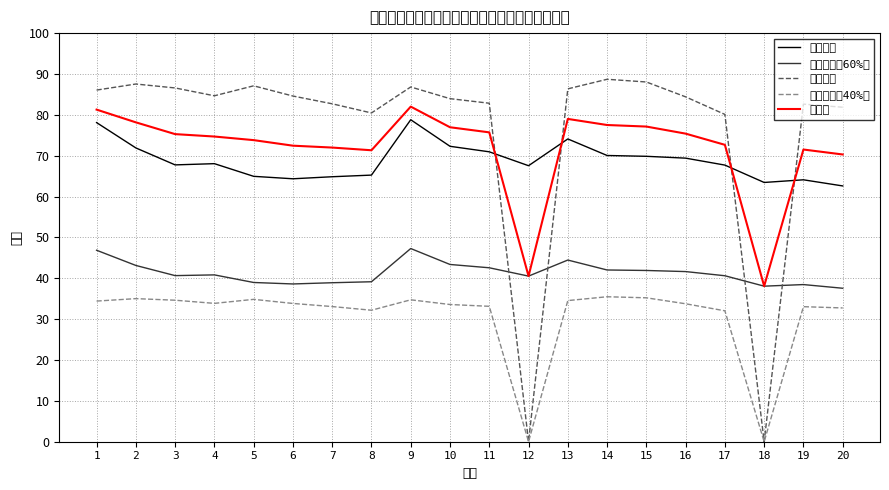

What is the total value across all series at 17?

293.1